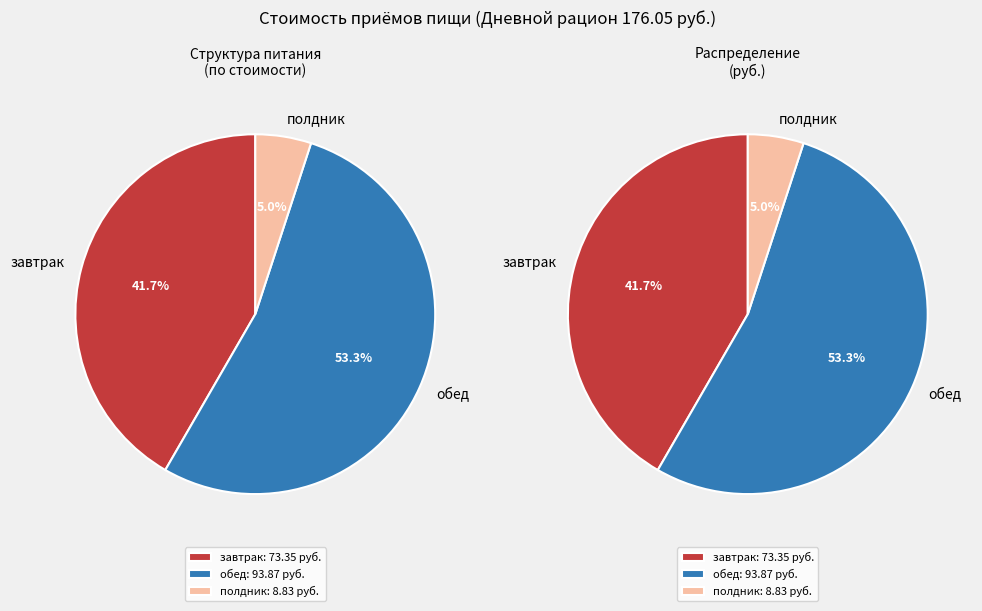

Which category has the biggest portion of the pie?

обед